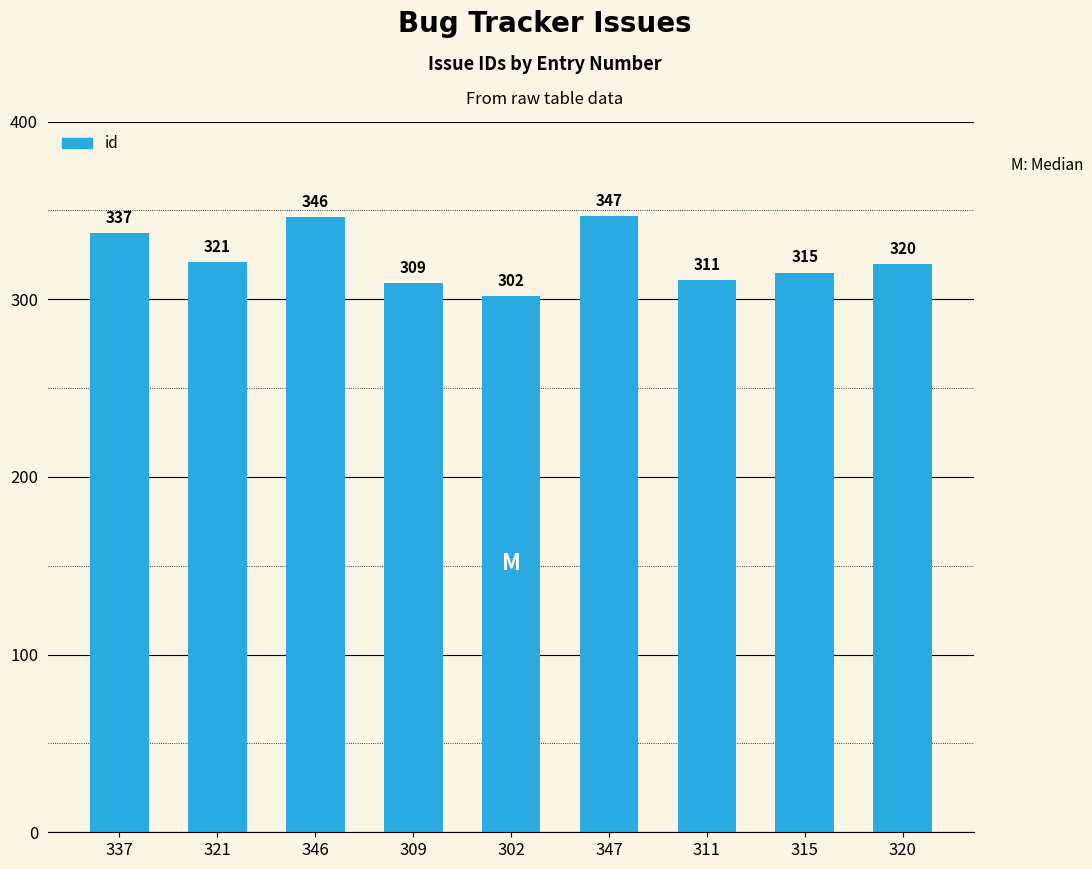

Between 315 and 321, which is larger?

321